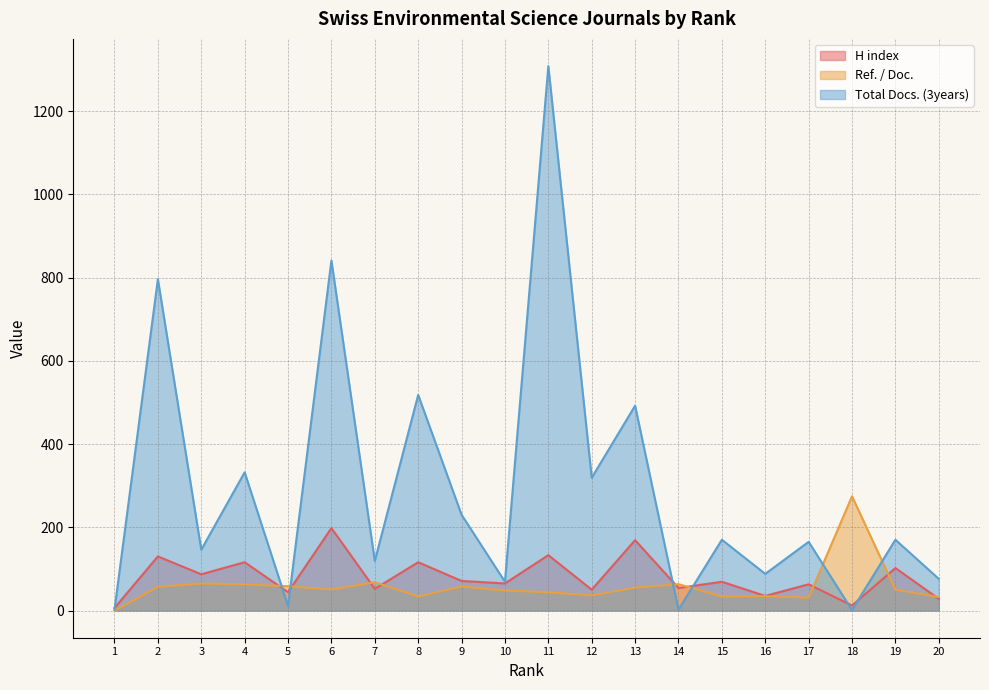

Count the number of data series in this chart.

3